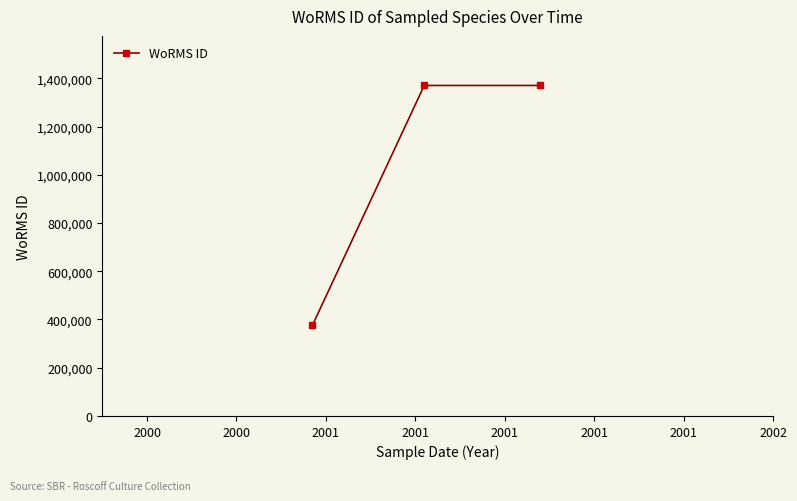

Does the chart have visible grid lines?

No